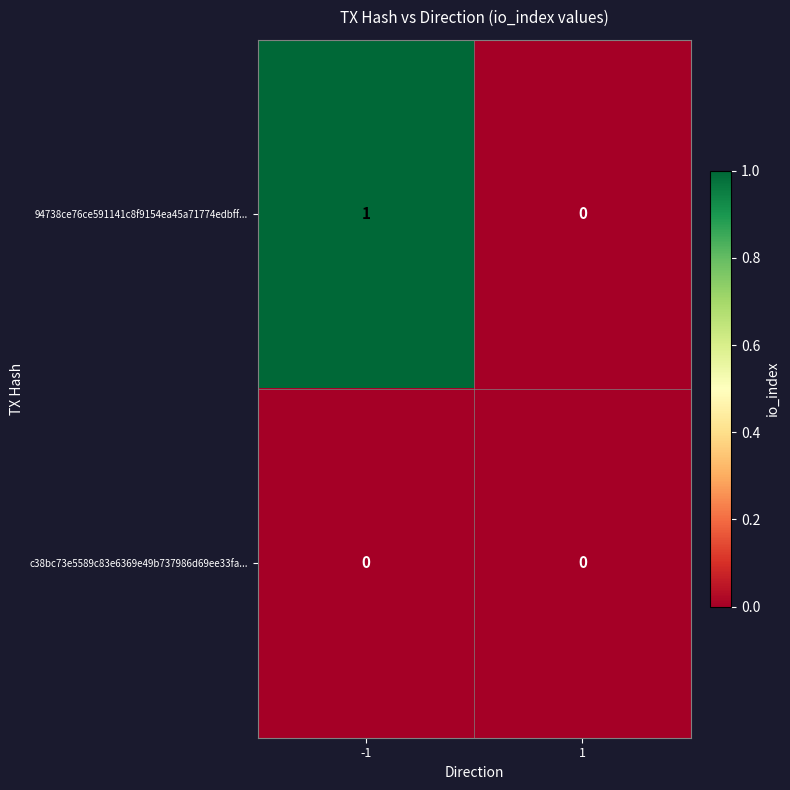

Which series has the largest total across all categories?

94738ce76ce591141c8f9154ea45a71774edbff...